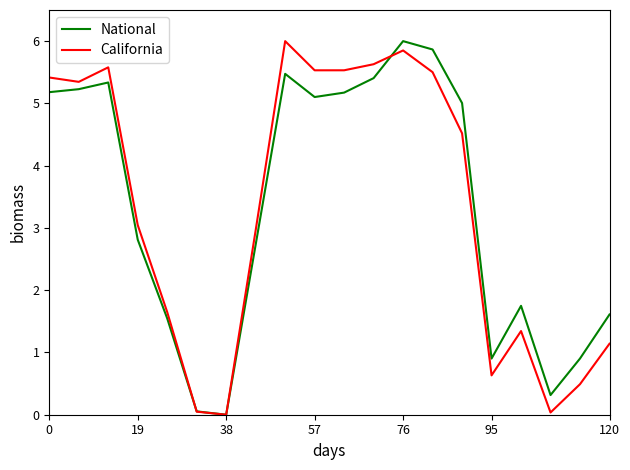

How many values in the National series are below 5?

10